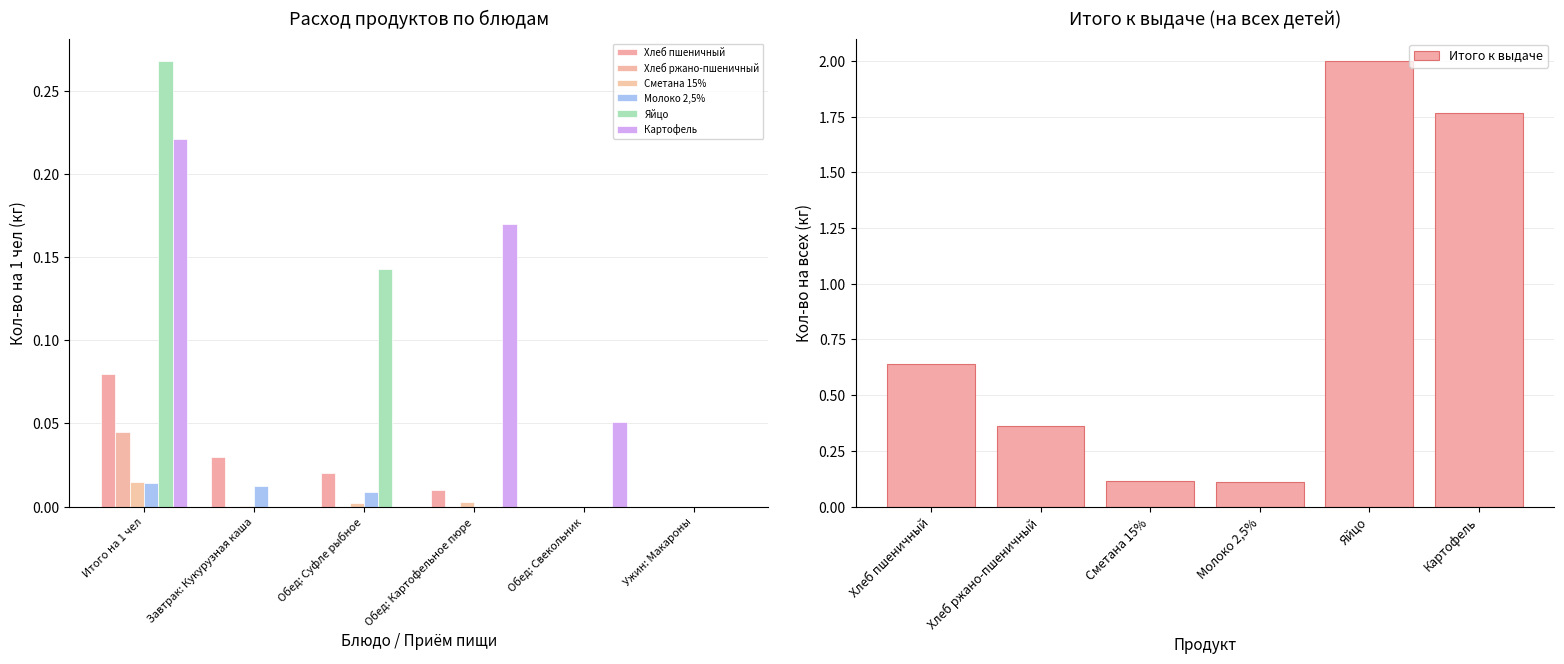

The Яйцо series shows 0.1 at Итого на 1 чел. True or false?

False